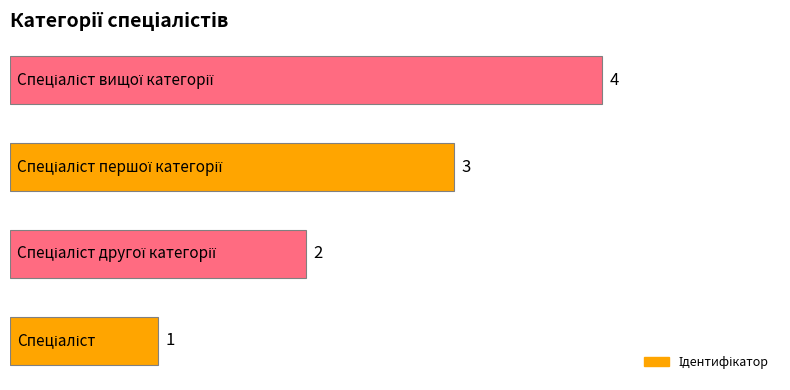

What is the difference between the maximum and minimum values?

3